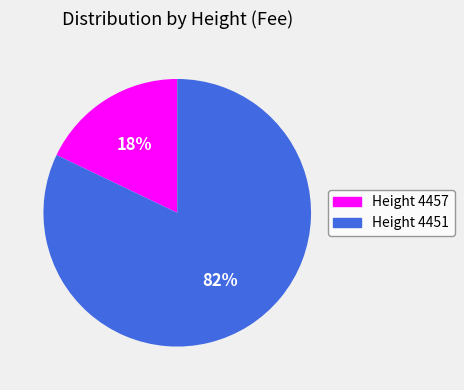

What is the smallest slice in the pie chart?

Height 4457